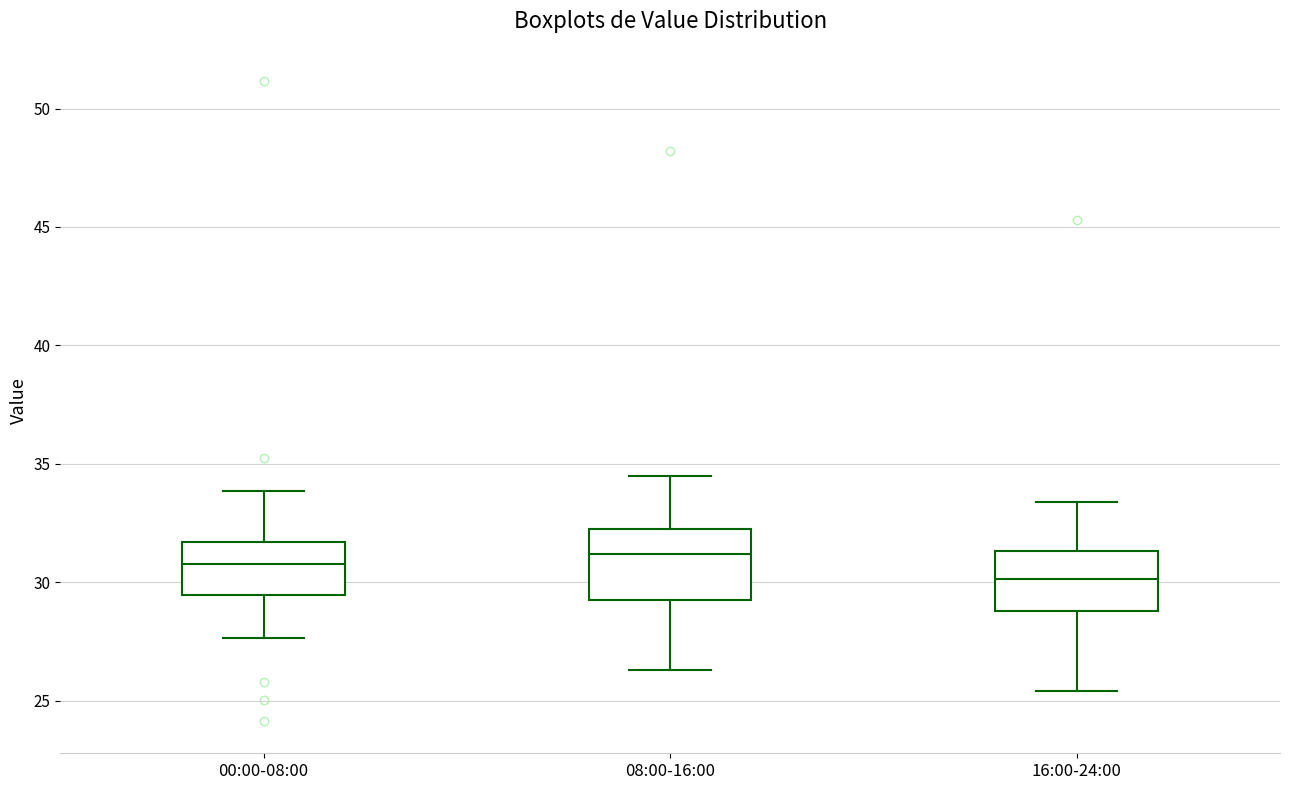

Reading left to right, read every box against the y-axis: the position of its median line, the range the box covers, and the ends of its whiskers. The values are not printed on the chart, so give them approximately, as read against the axis.

00:00-08:00: median 31.0, box 29.5 to 31.5, whiskers 27.5 to 34.0
08:00-16:00: median 31.0, box 29.5 to 32.5, whiskers 26.5 to 34.5
16:00-24:00: median 30.0, box 29.0 to 31.5, whiskers 25.5 to 33.5